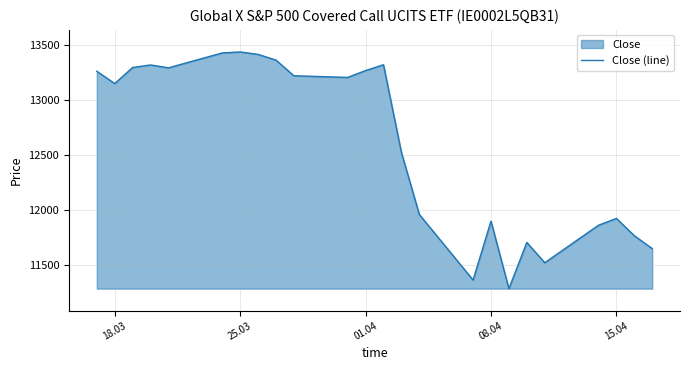

What is the difference between the maximum and minimum values?

2147